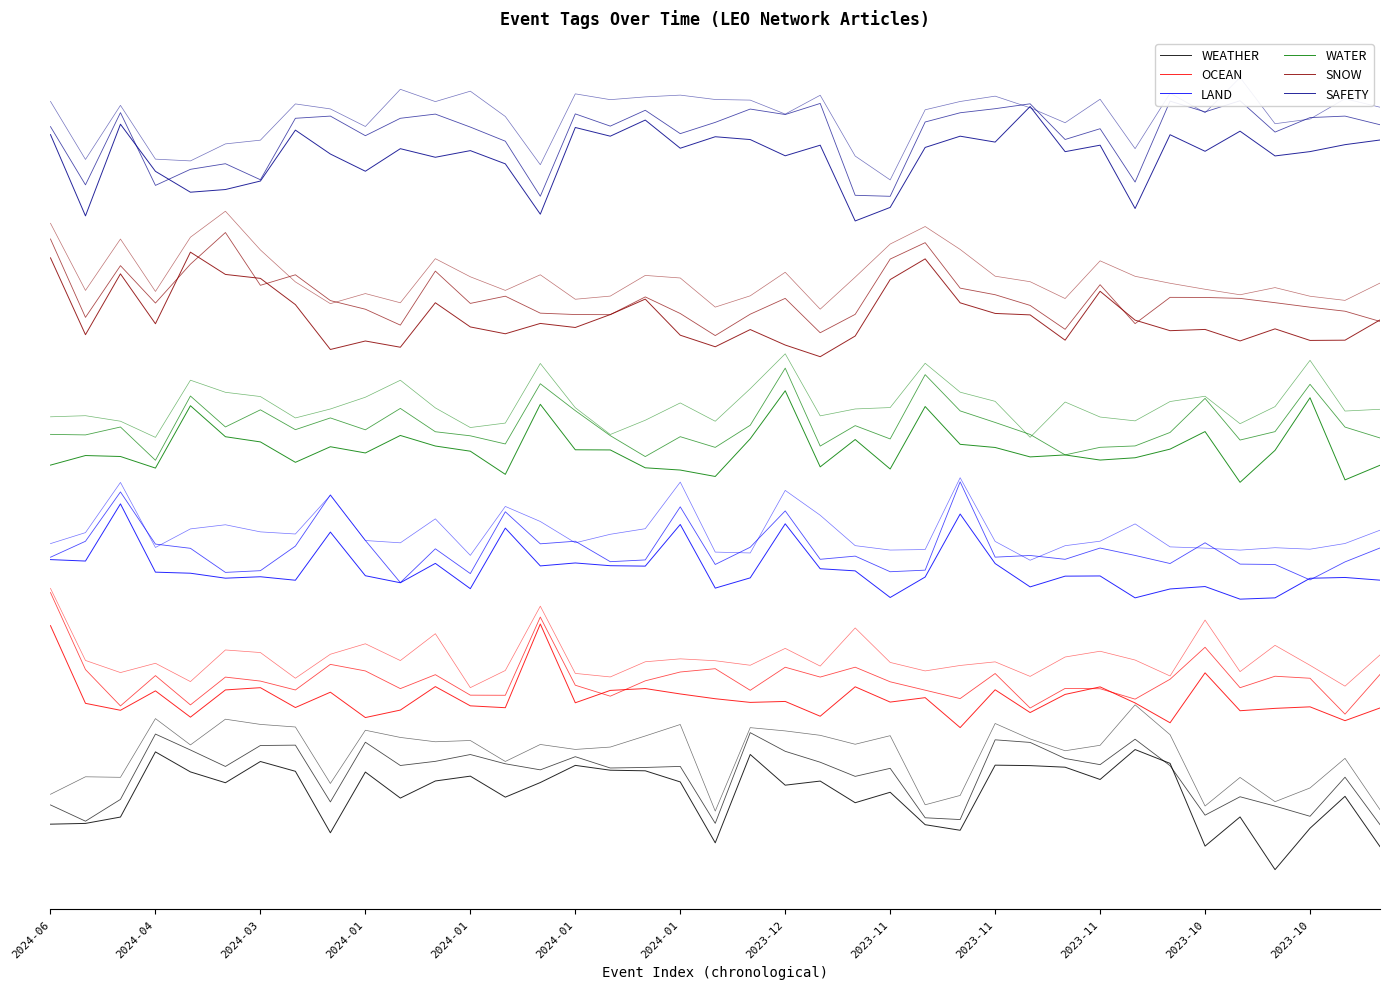

The OCEAN series shows 2.2 at 2023-11. True or false?

True